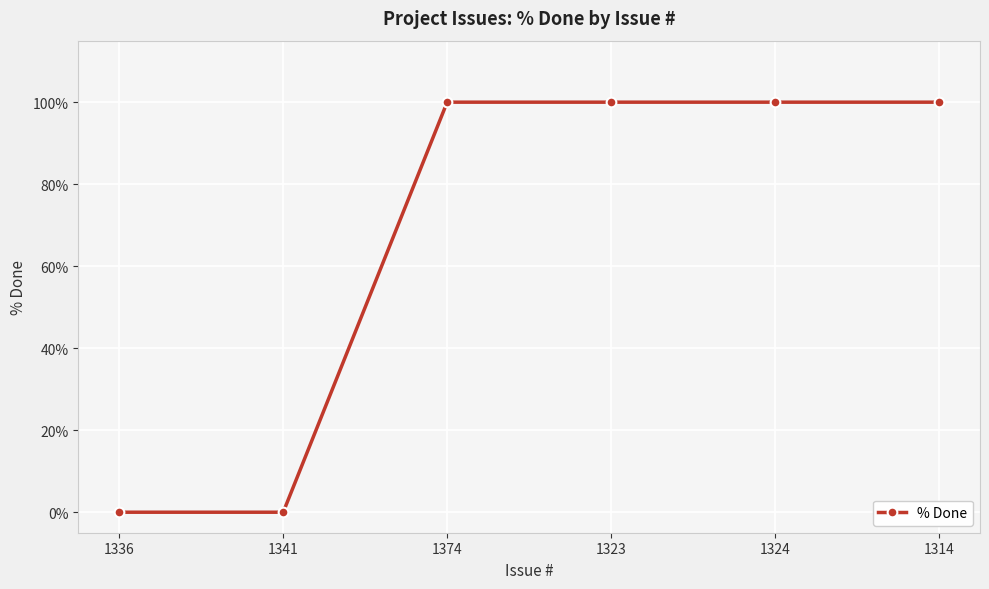

The chart shows a value of 100 at 1323. True or false?

True